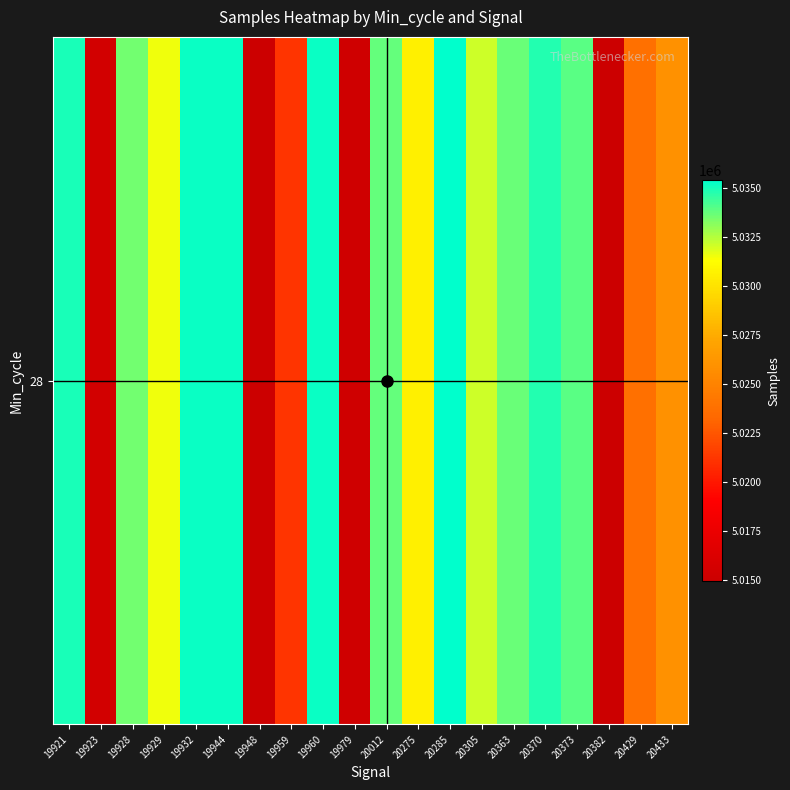

List the labels in order of value, smallest first.

20382, 19948, 19979, 19923, 19959, 20429, 20433, 20275, 19929, 20305, 19928, 20363, 20012, 20373, 20370, 19921, 19932, 19960, 19944, 20285